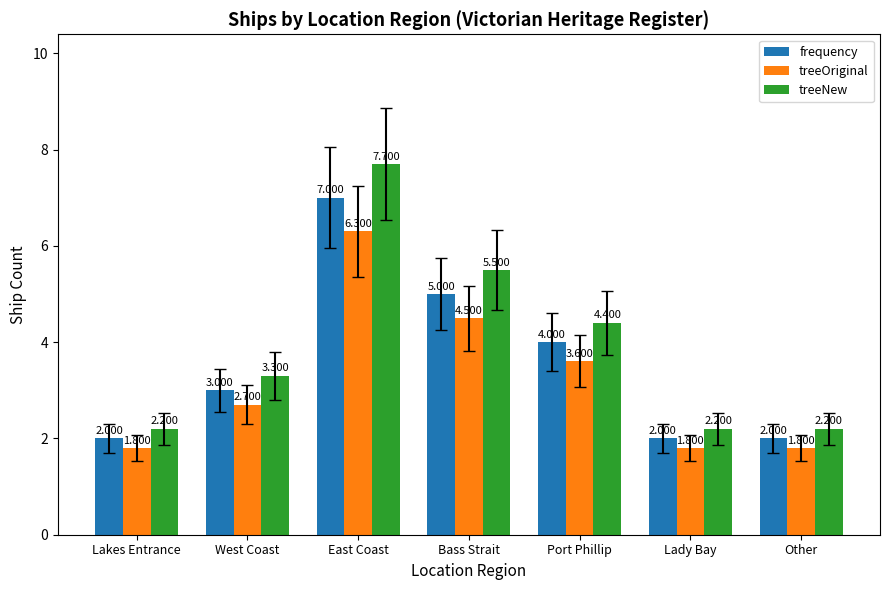

How many values in the frequency series are below 3?

3